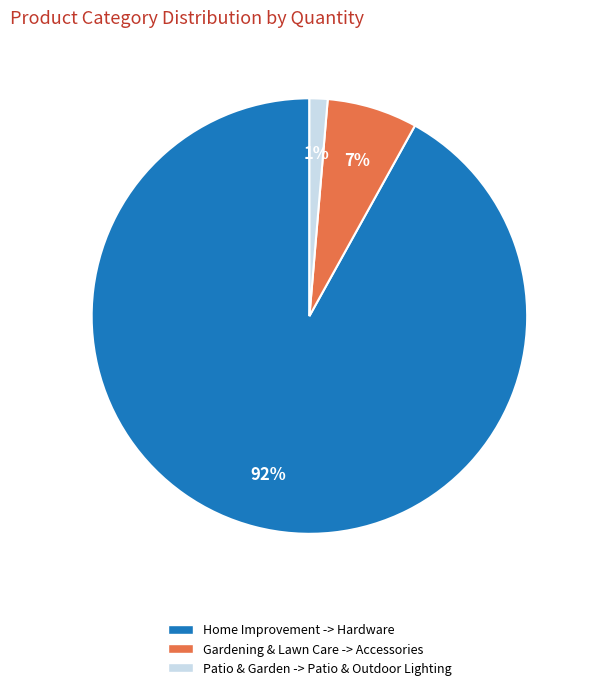

Do Gardening & Lawn Care -> Accessories and Patio & Garden -> Patio & Outdoor Lighting together represent more than half of the pie?

No